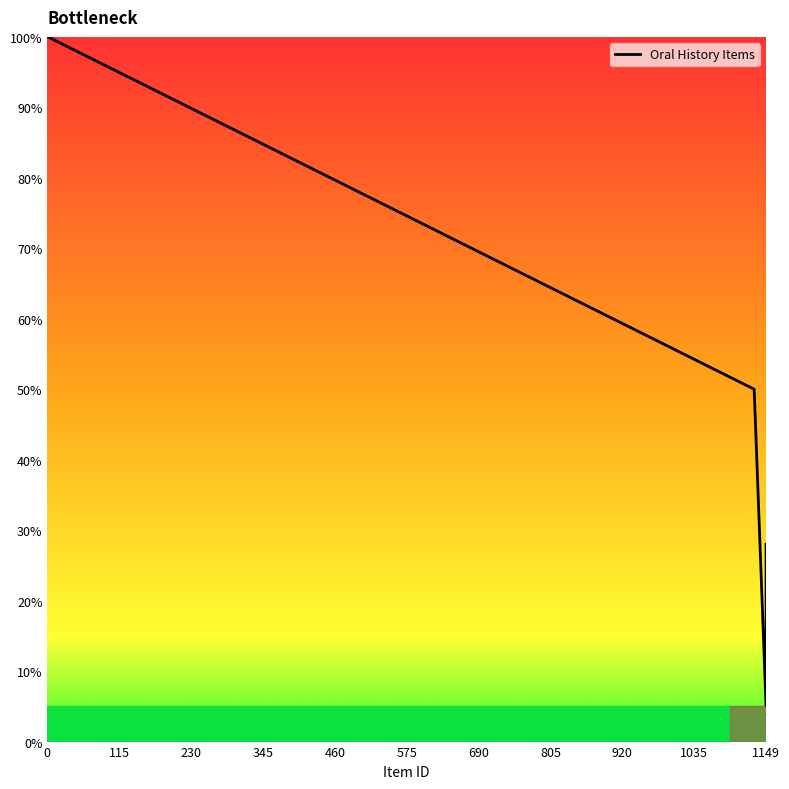

How many data points are above 50?

2